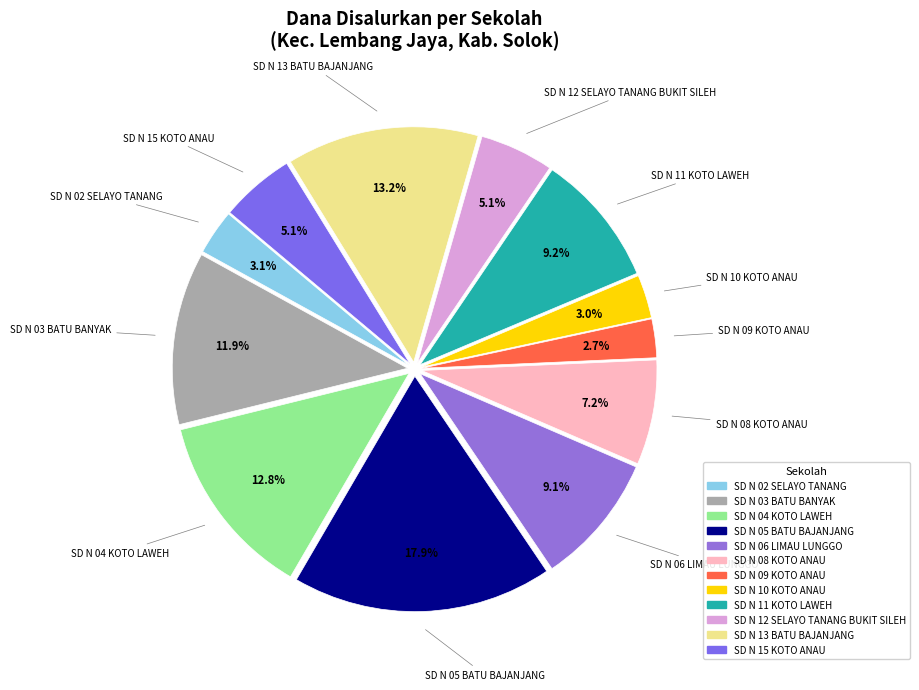

True or false: SD N 11 KOTO LAWEH accounts for 9% of the total.

True